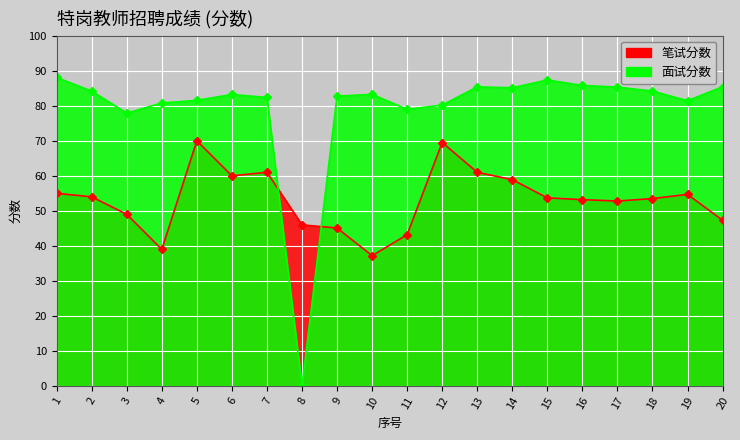

How many lines are shown in the chart?

2